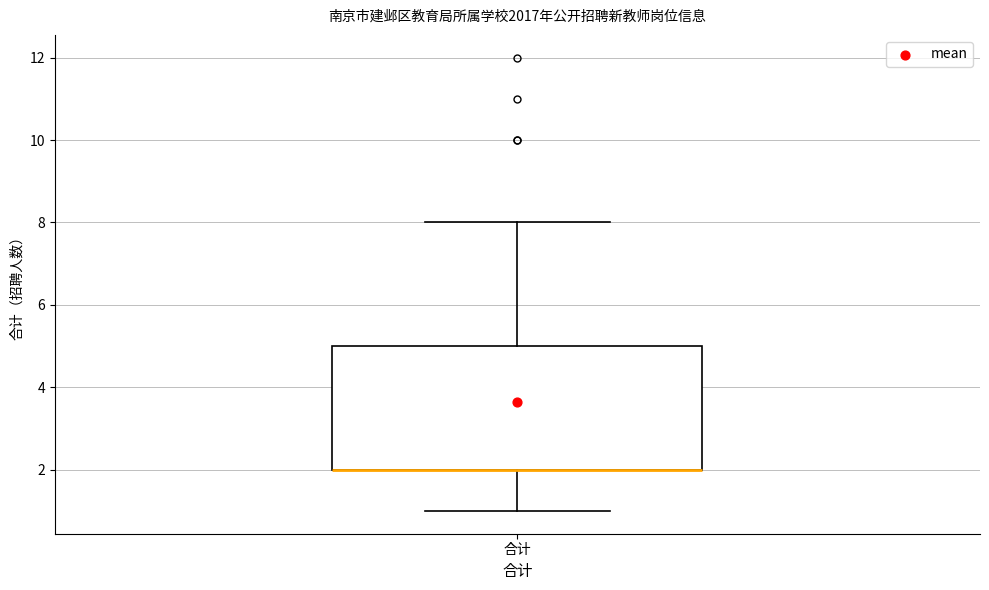

Transcribe this box plot: give where the median line is, the range the box spans, and where the two whiskers end, as read against the y-axis. The values are not printed on the chart, so give them approximately, as read against the axis.

median 2 (drawn on the box's lower edge), box 2 to 5, whiskers 1 to 8